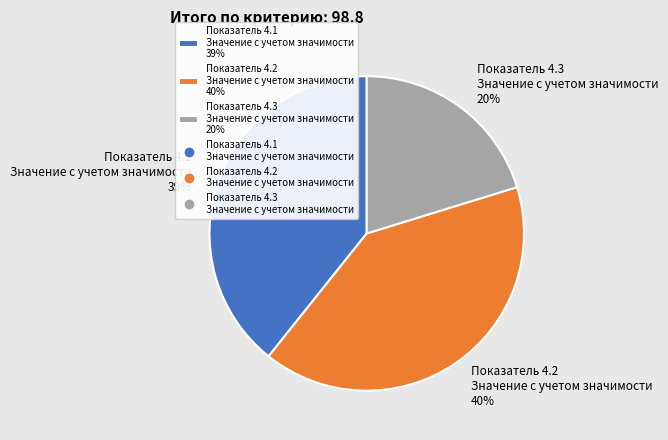

To the nearest percent, what percentage of the pie is Показатель 4.1 Значение с учетом значимости 39%?

39%